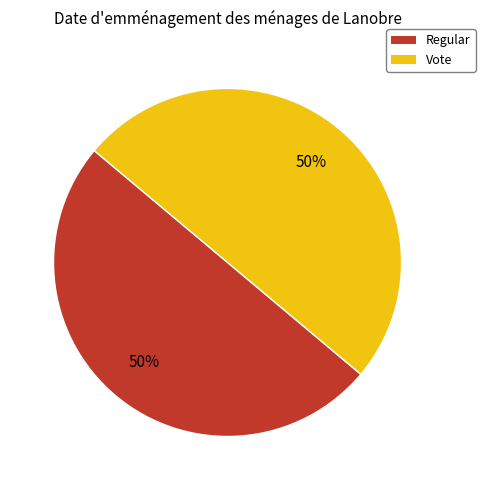

To the nearest percent, what is the combined percentage of Vote and Regular?

100%